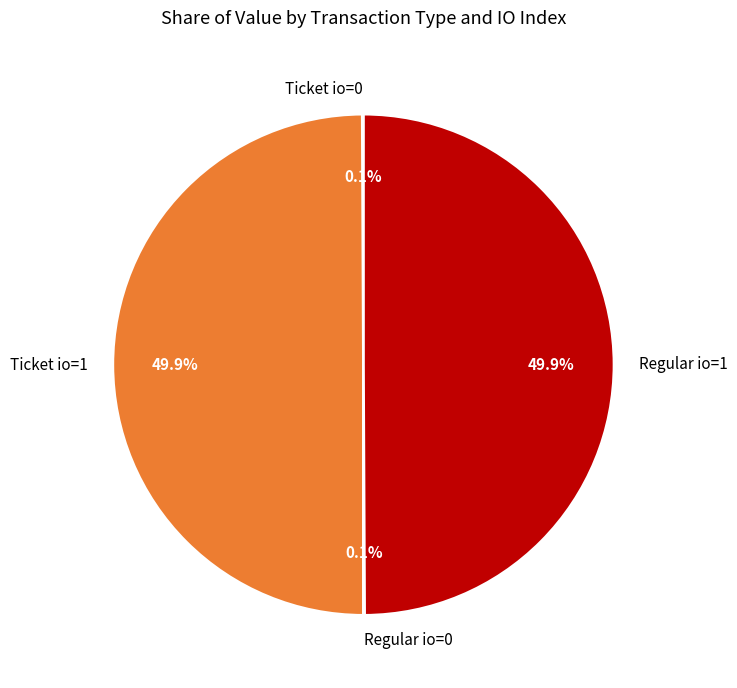

To the nearest percent, what is the difference between the largest and smallest slice percentages?

50%